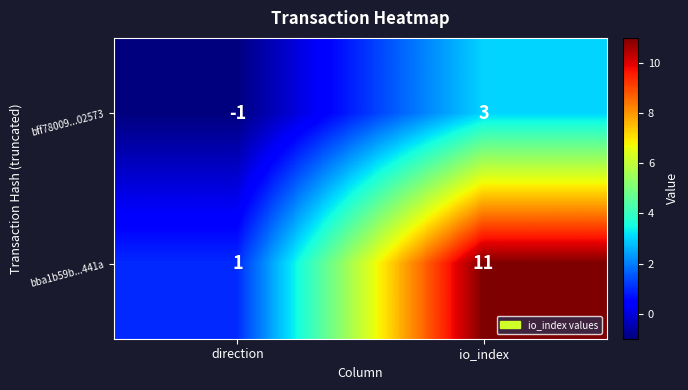

Which category has the highest value across all series?

io_index